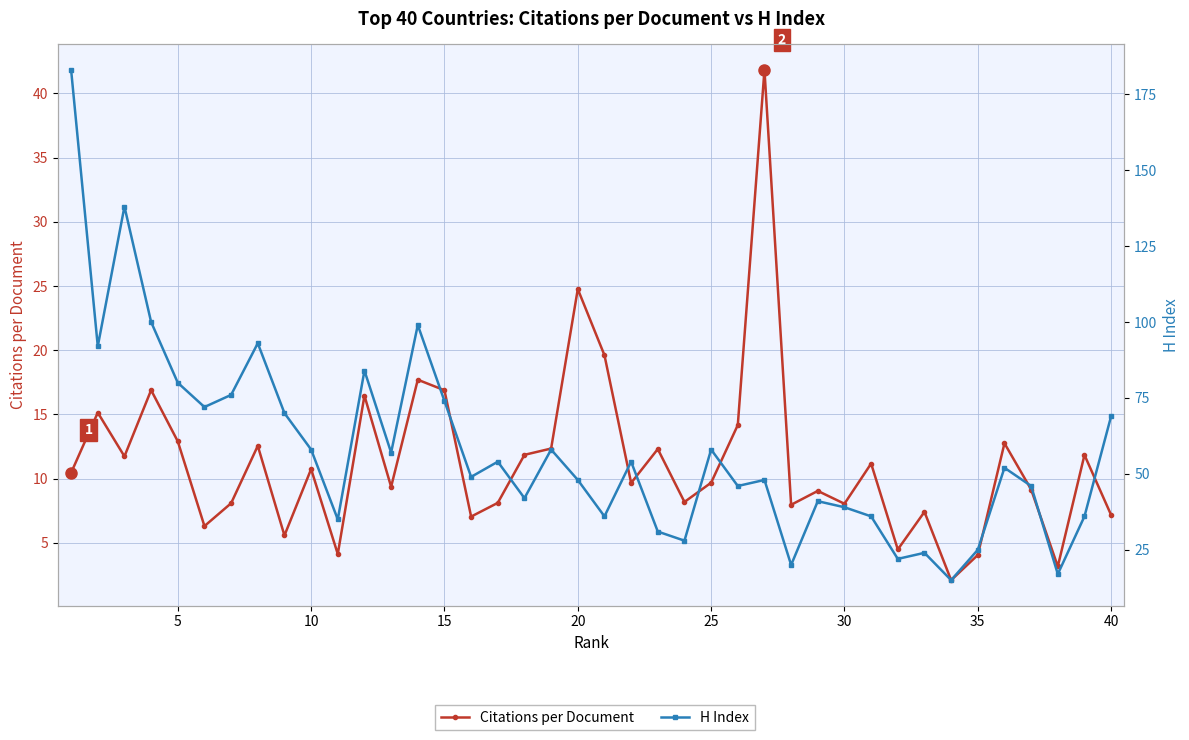

Which series has the largest total across all categories?

H Index